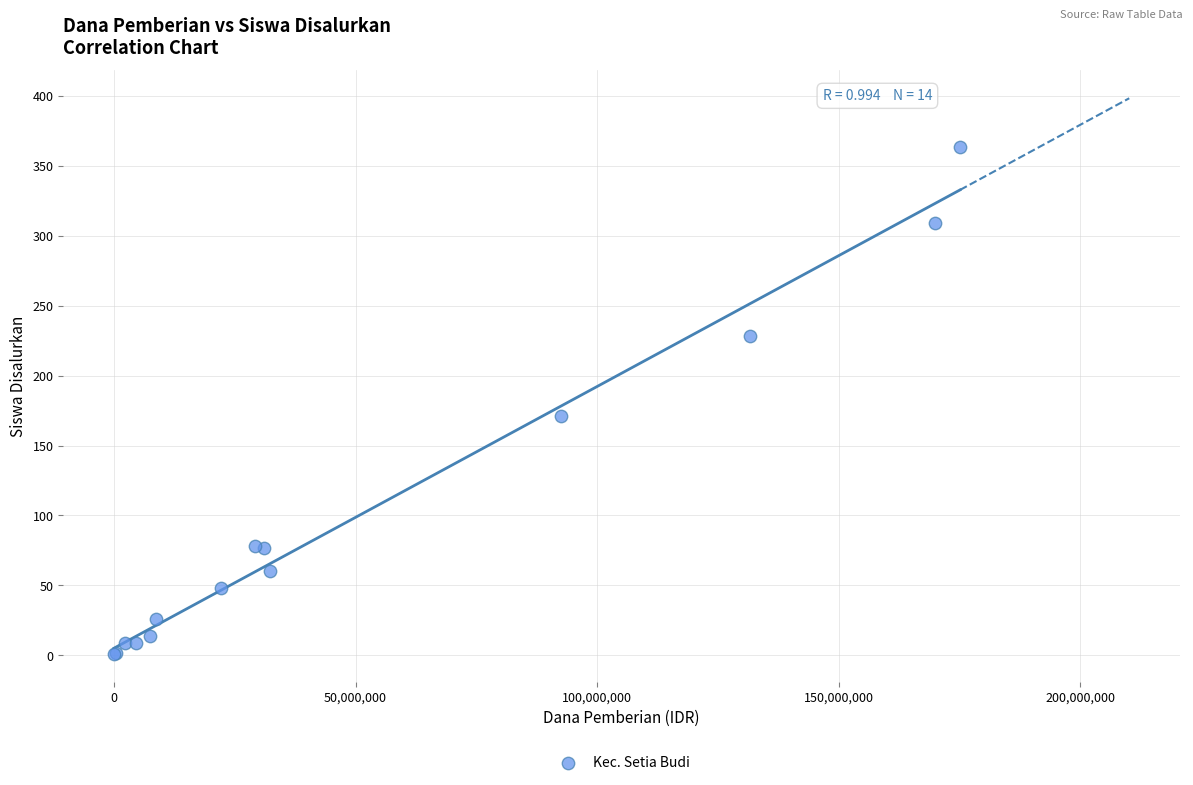

What Y value in the scatter plot is closest to 182?

171